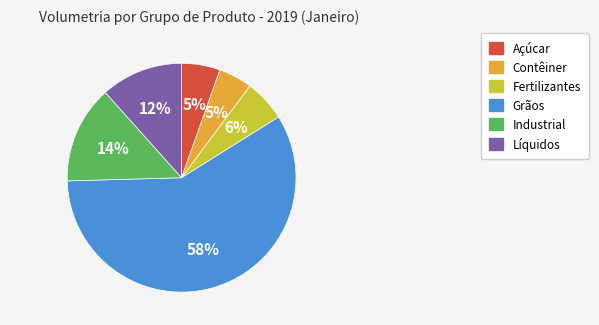

Which slice is the largest?

Grãos